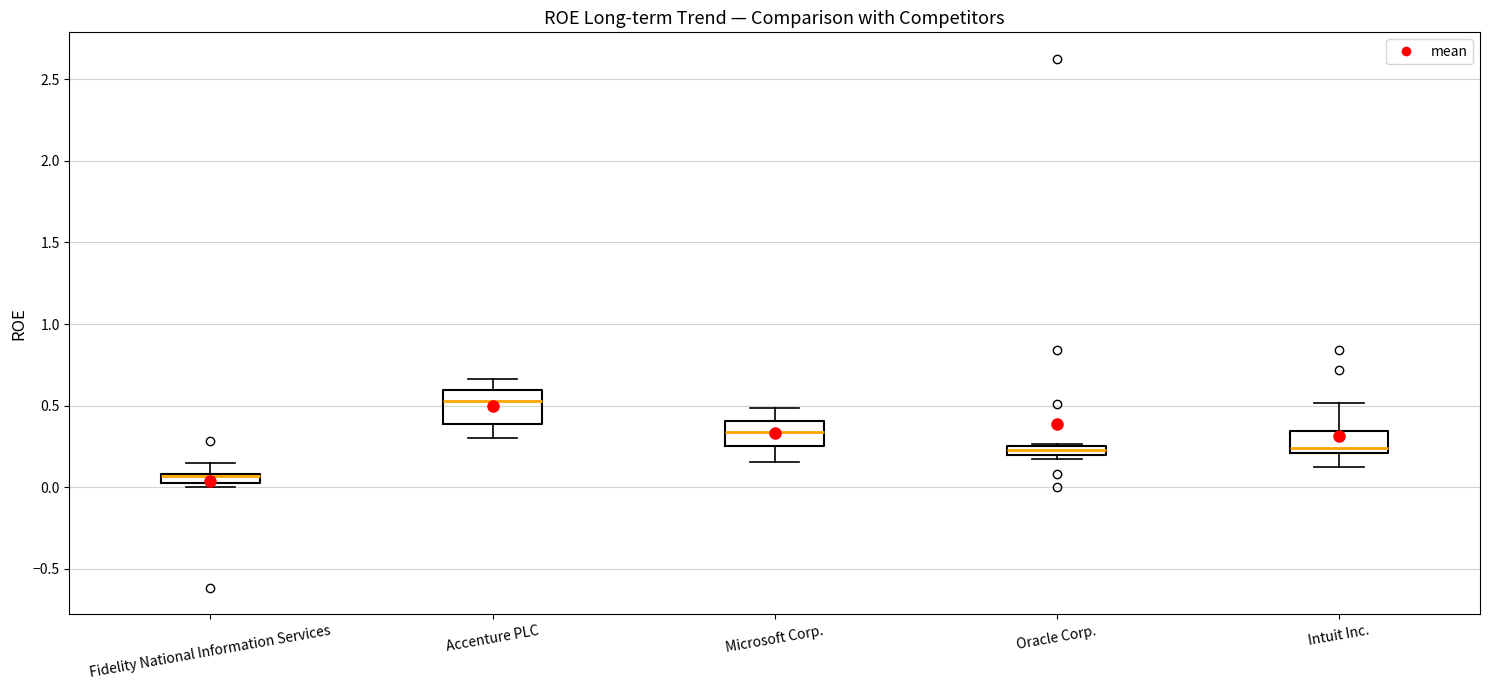

Which box is the tallest, from its lower edge to its upper edge?

Accenture PLC